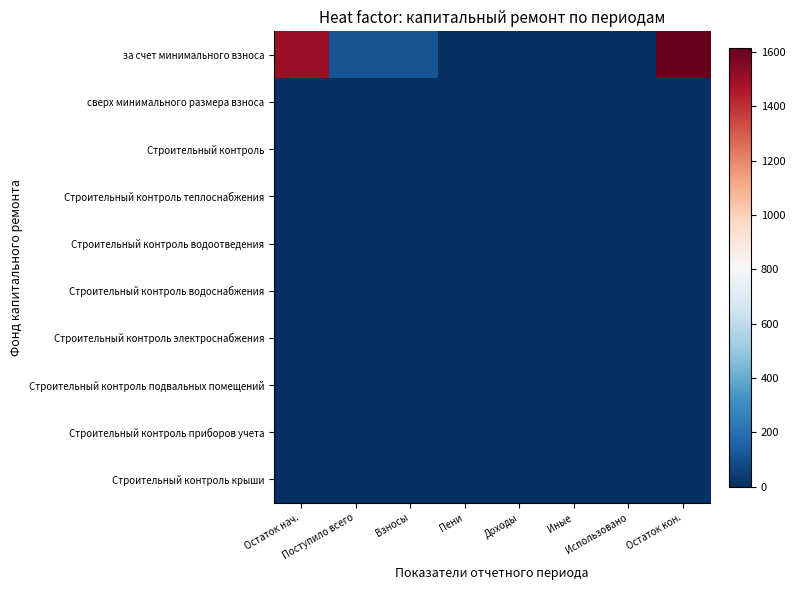

What is the total value across all series at Остаток нач.?

1506.5